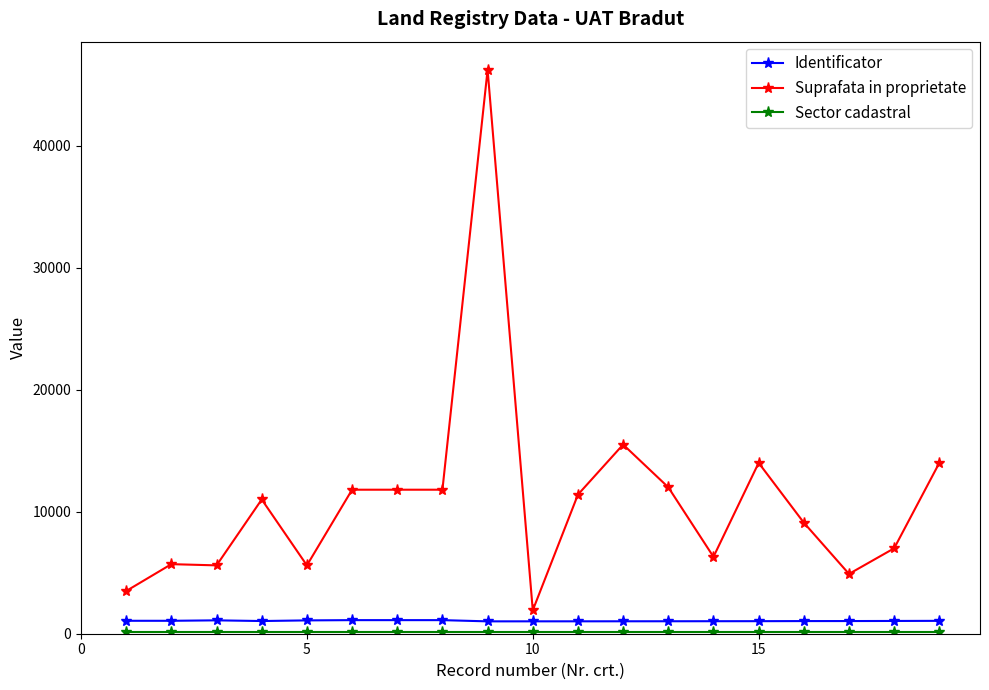

Which series has the largest range (max minus min)?

Suprafata in proprietate